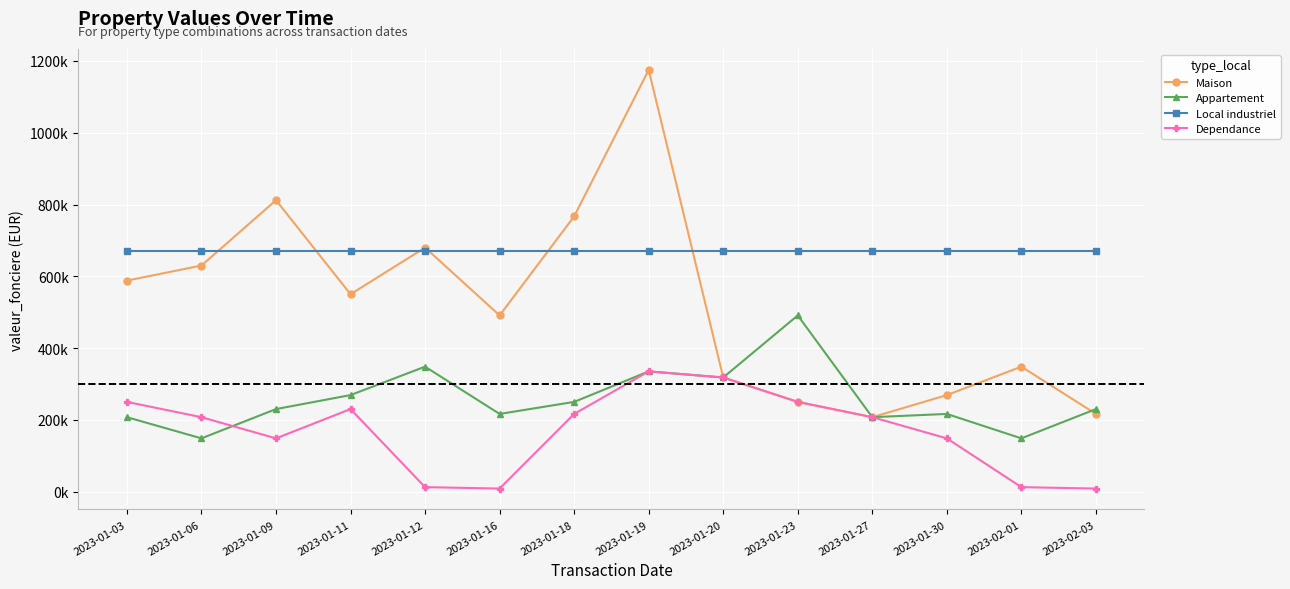

What position from the right is 2023-01-30?

3